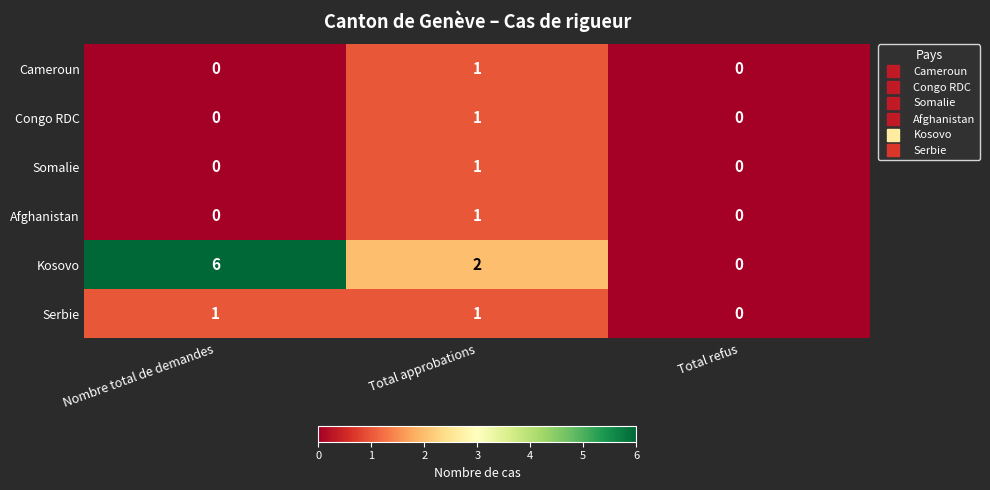

Which series has the largest total across all categories?

Kosovo